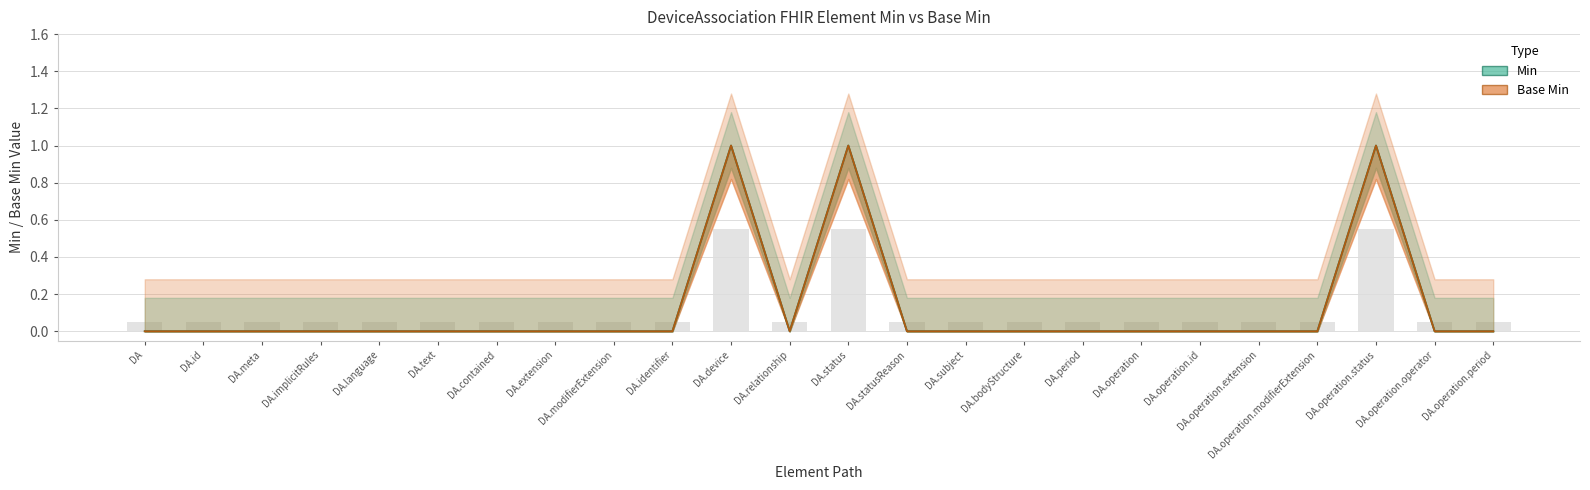

What is the difference between the maximum and second lowest values in the Min series?

1